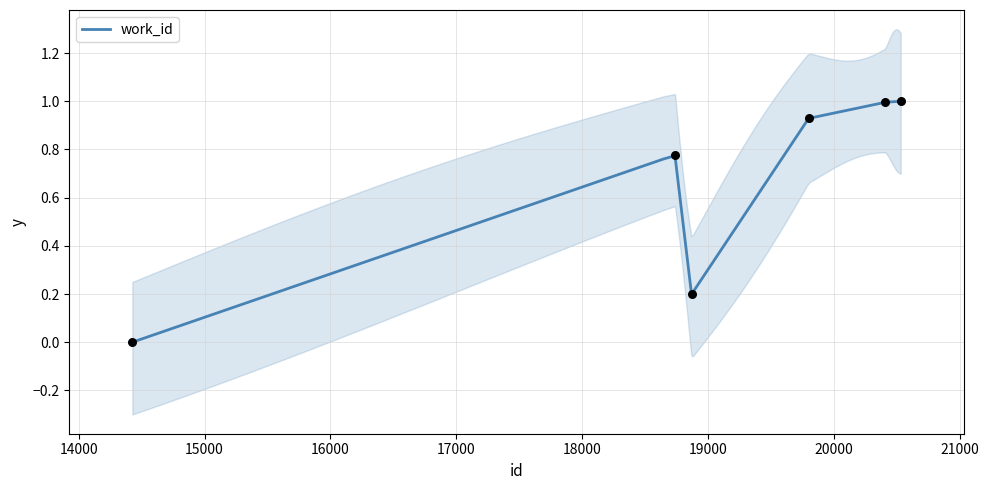

Which has a higher value, 14427 or 20405?

20405